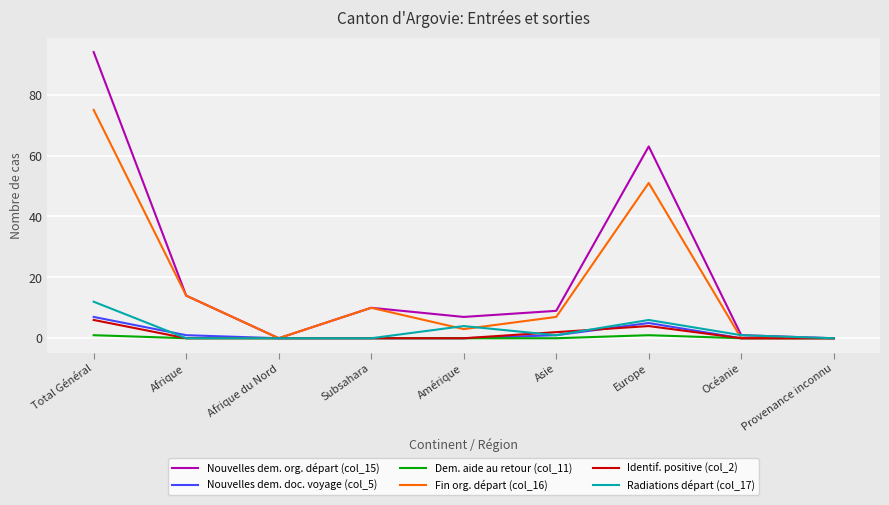

How many series are shown in this chart?

6